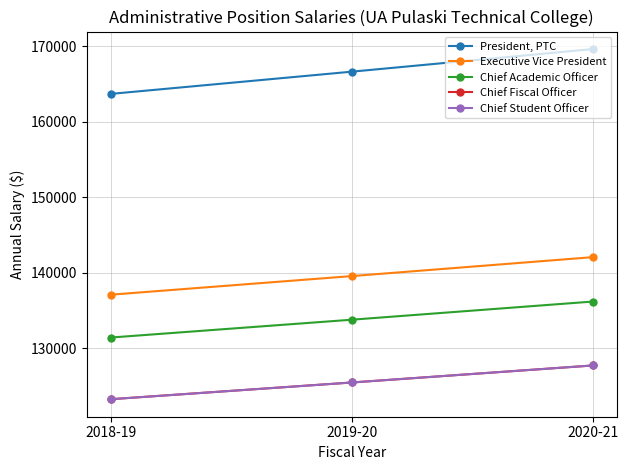

Is this an area chart (filled region under the line)?

No